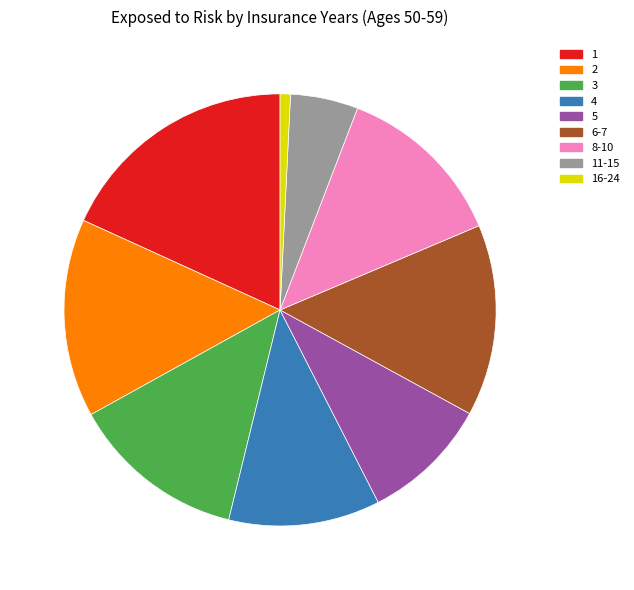

Is the sum of 5 and 8-10 greater than half?

No